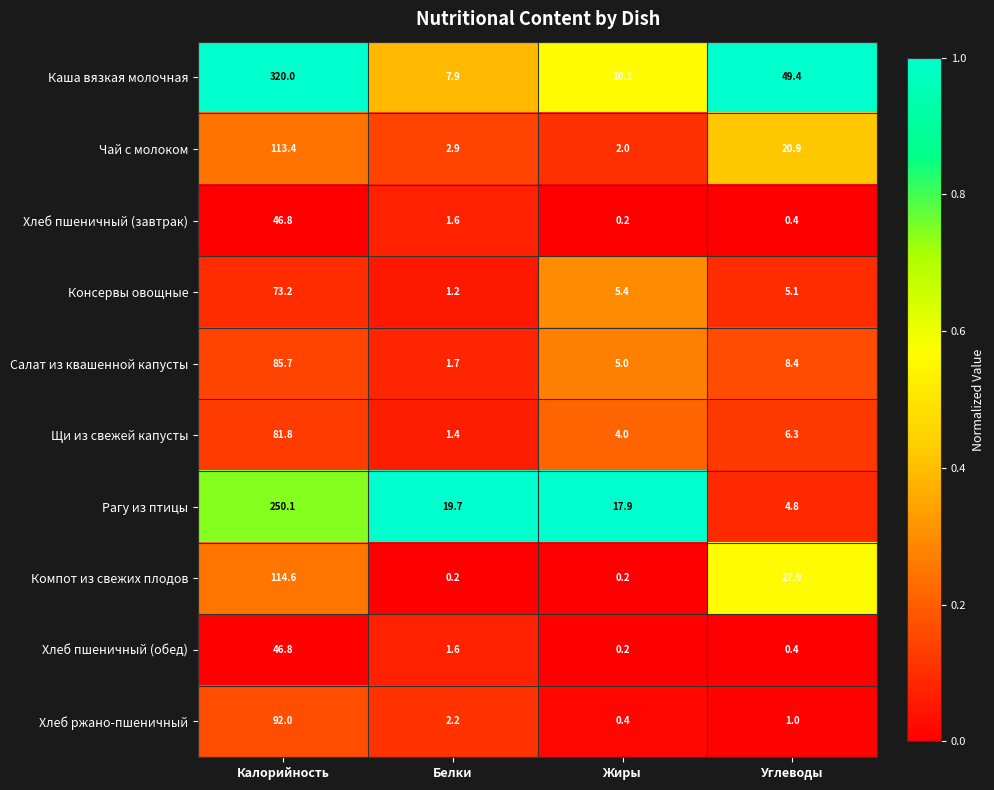

Is it true that Салат из квашенной капусты equals 1.7 at Белки?

True